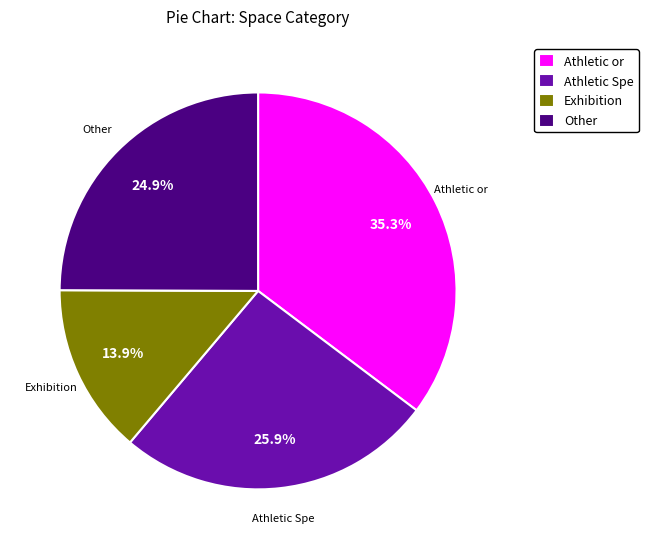

Combined, do Exhibition and Athletic Spe account for over 50%?

No